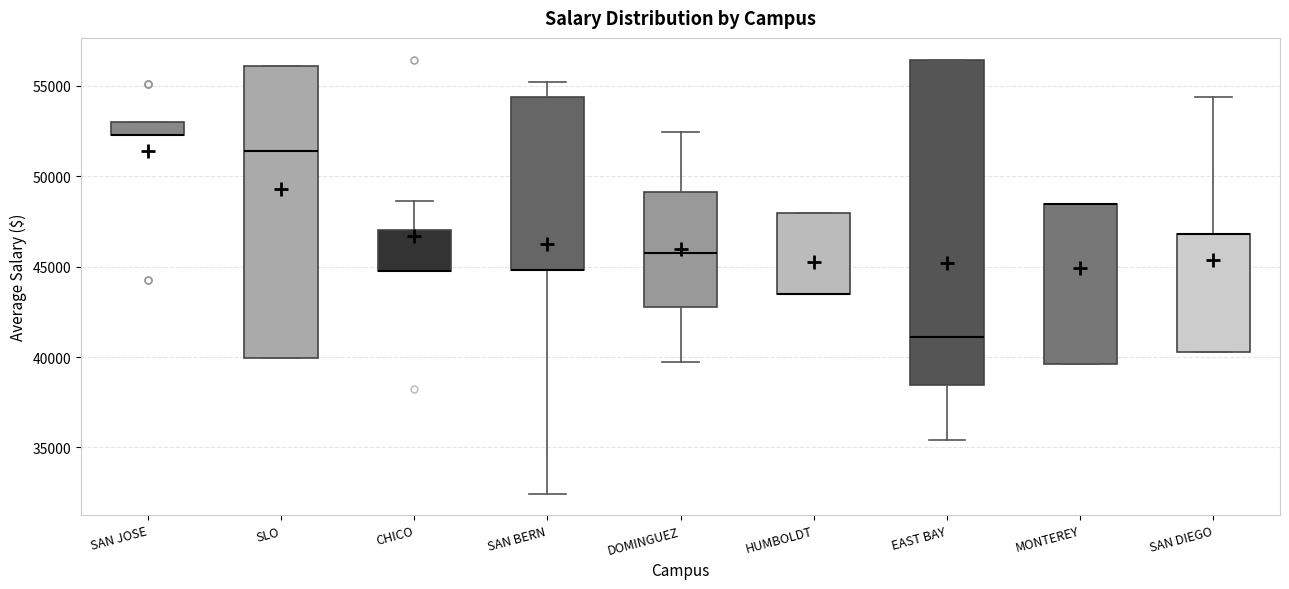

Where is the upper edge of the box for SAN JOSE on the y-axis? The values are not printed on the chart, so give them approximately, as read against the axis.

53000